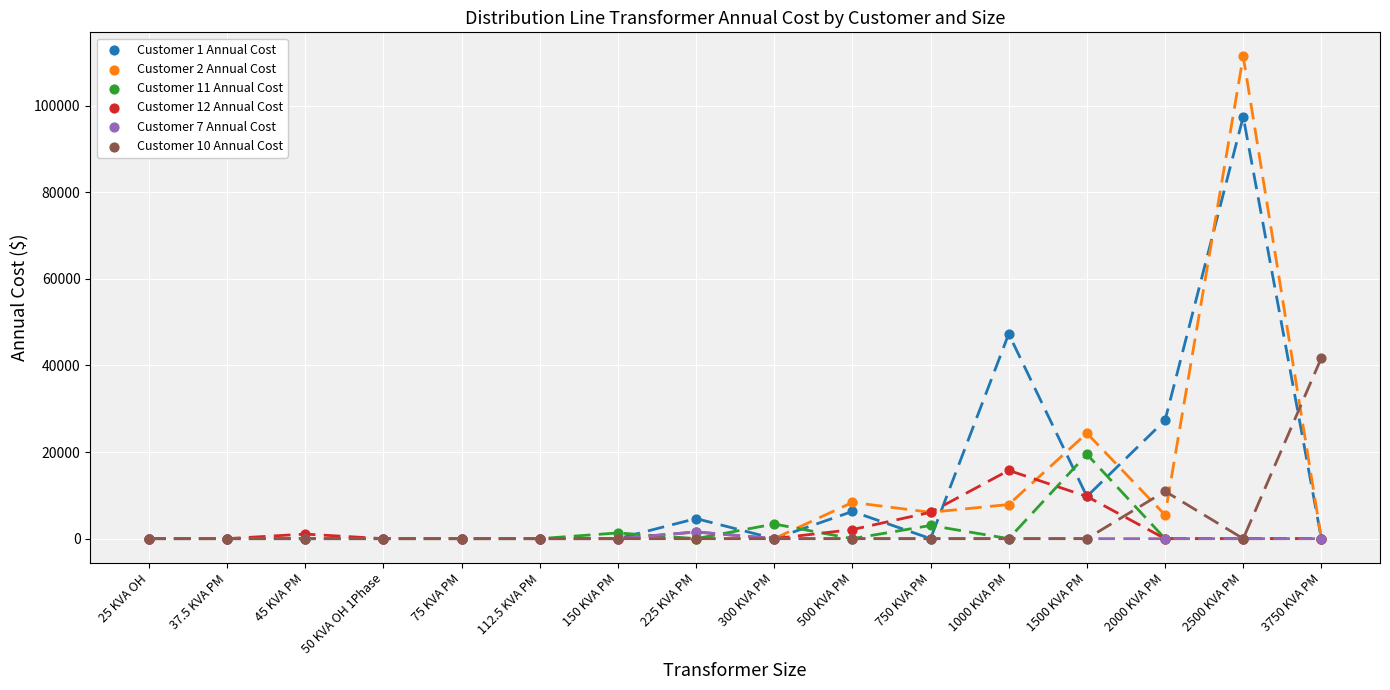

Across all series, what Y value is closest to 55685?

47284